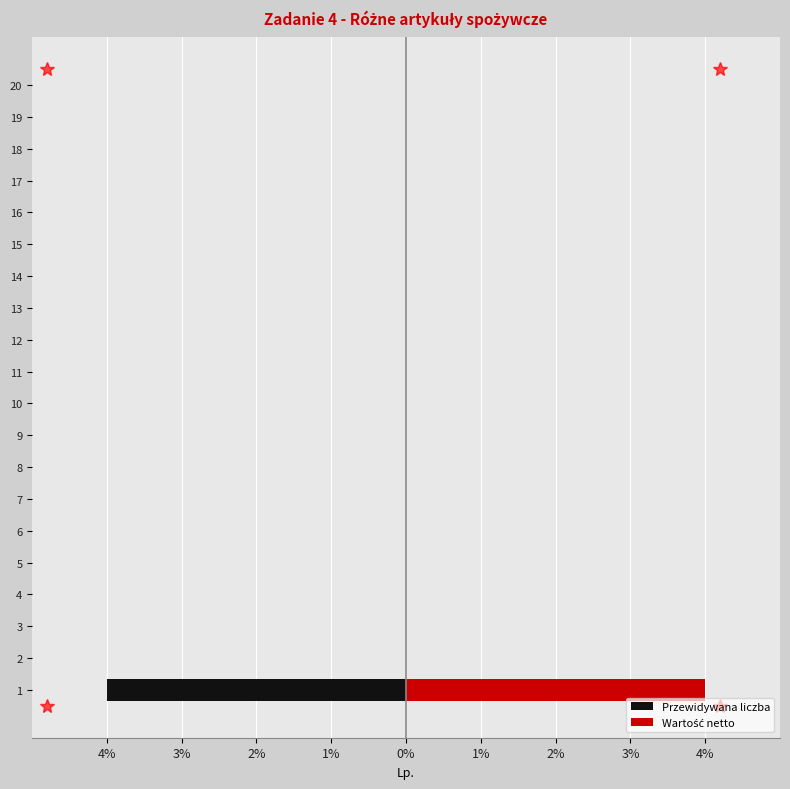

What is the greatest value displayed?

4